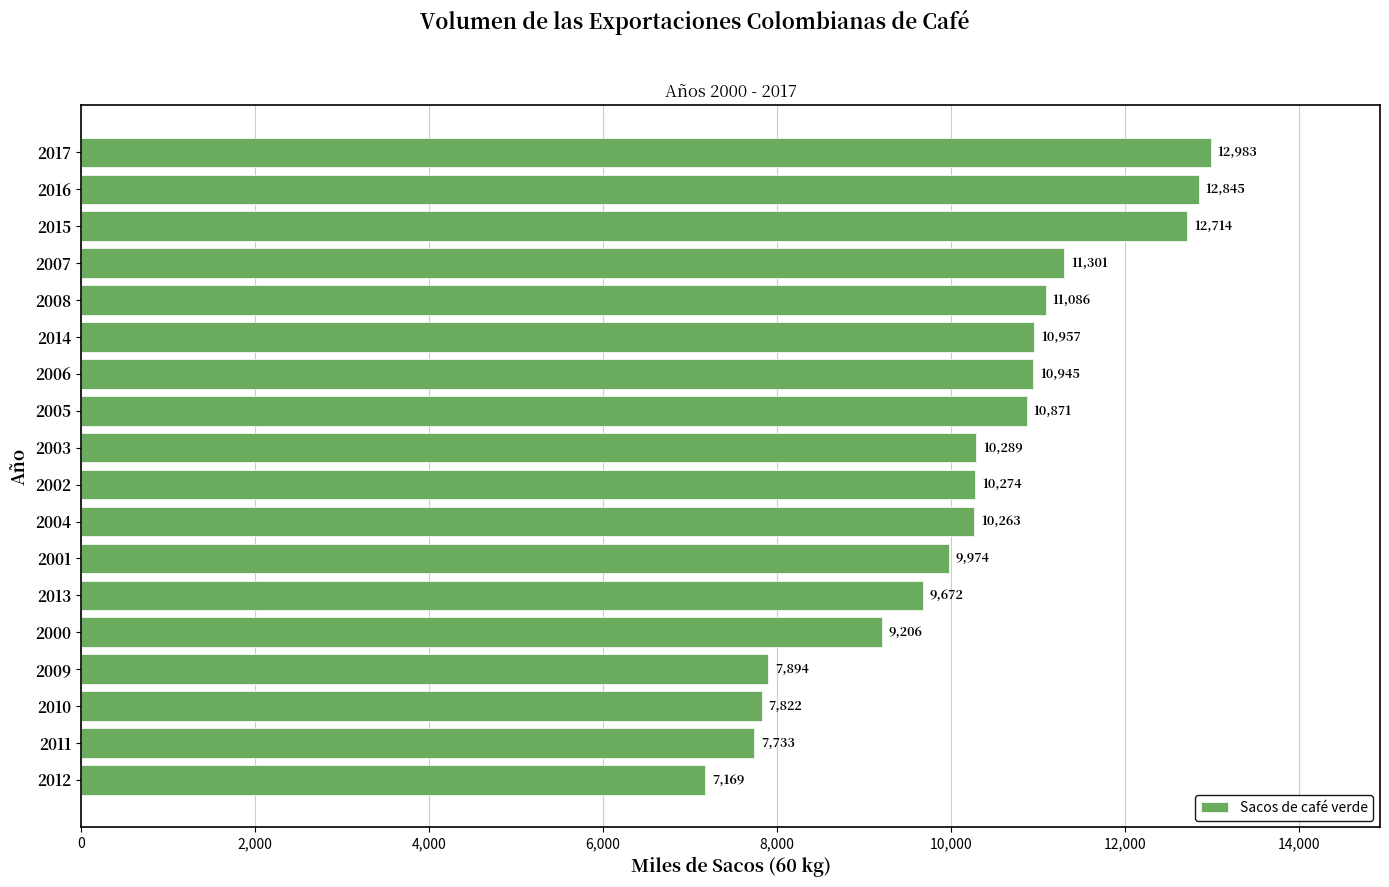

Where is the data nearest to the value 10076?

2001